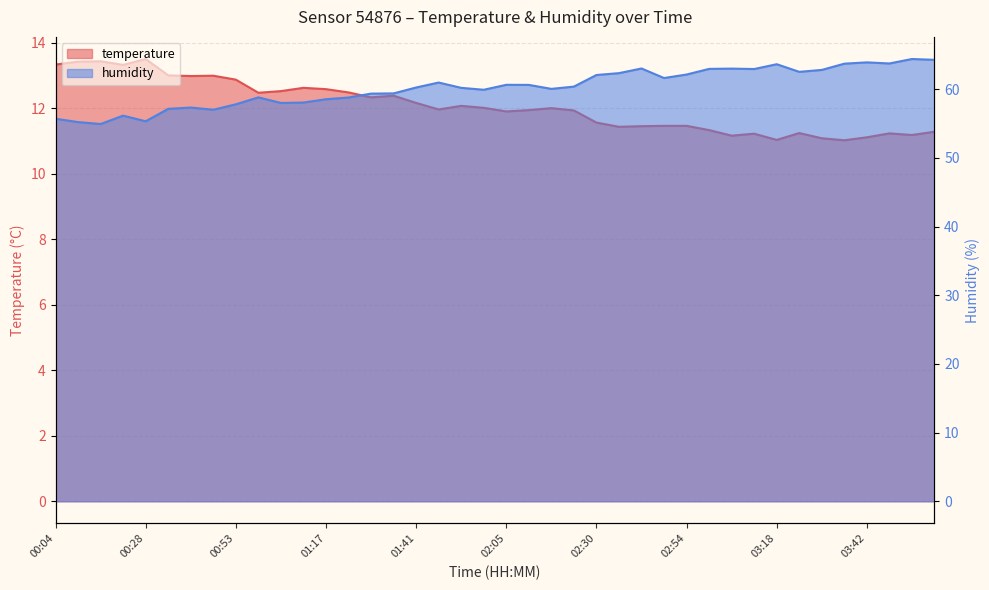

Reading left to right, transcribe all the data shown in this chart.

temperature: 00:04=13.3	00:10=13.4	00:16=13.4	00:22=13.3	00:28=13.5	00:34=13.0	00:40=13.0	00:47=13.0	00:53=12.9	00:59=12.5	01:05=12.5	01:11=12.6	01:17=12.6	01:23=12.5	01:29=12.3	01:35=12.4	01:41=12.2	01:47=12.0	01:53=12.1	01:59=12.0	02:05=11.9	02:12=11.9	02:18=12.0	02:24=11.9	02:30=11.6	02:36=11.4	02:42=11.4	02:48=11.5	02:54=11.5	03:00=11.3	03:06=11.2	03:12=11.2	03:18=11.0	03:24=11.2	03:30=11.1	03:36=11.0	03:42=11.1	04:09=11.2	04:15=11.2	04:21=11.3
humidity: 00:04=55.7	00:10=55.2	00:16=55.0	00:22=56.2	00:28=55.4	00:34=57.2	00:40=57.4	00:47=57.0	00:53=57.8	00:59=58.8	01:05=58.0	01:11=58.1	01:17=58.6	01:23=58.8	01:29=59.4	01:35=59.4	01:41=60.3	01:47=61.0	01:53=60.2	01:59=59.9	02:05=60.7	02:12=60.6	02:18=60.1	02:24=60.4	02:30=62.1	02:36=62.4	02:42=63.0	02:48=61.6	02:54=62.2	03:00=63.0	03:06=63.0	03:12=63.0	03:18=63.7	03:24=62.5	03:30=62.8	03:36=63.7	03:42=63.9	04:09=63.8	04:15=64.4	04:21=64.3